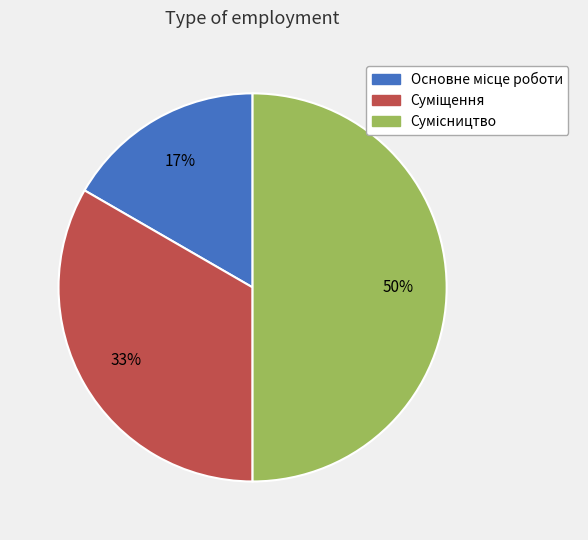

To the nearest percent, what is the average slice percentage?

33%